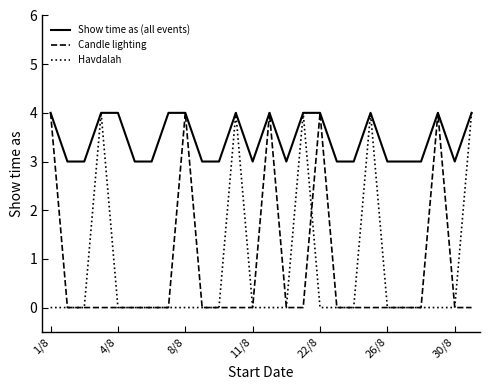

True or false: Candle lighting has more than 2 points higher than both neighbors.

True